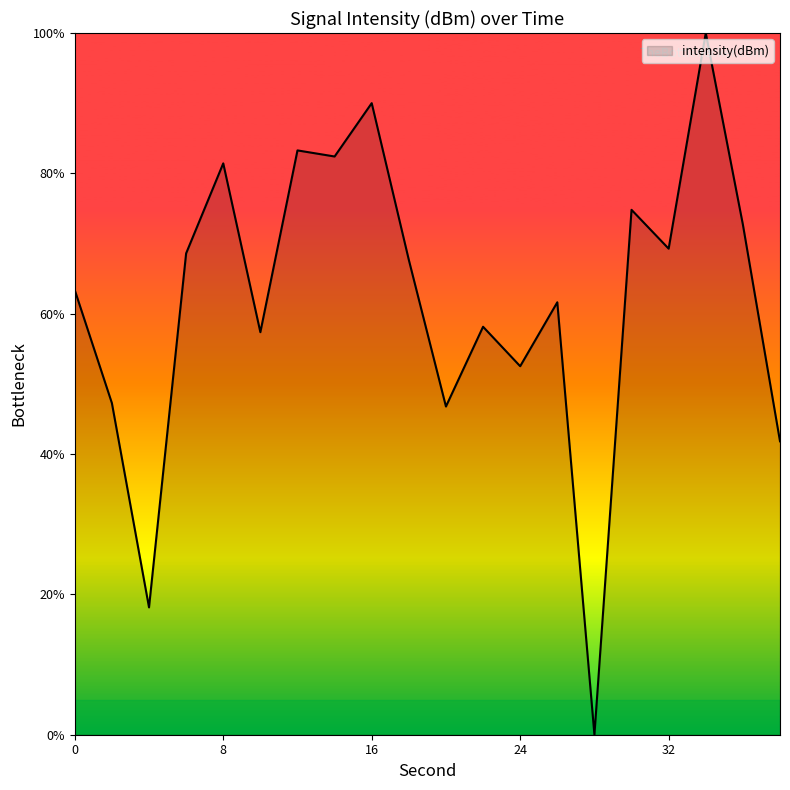

What is the greatest value displayed?

100.0